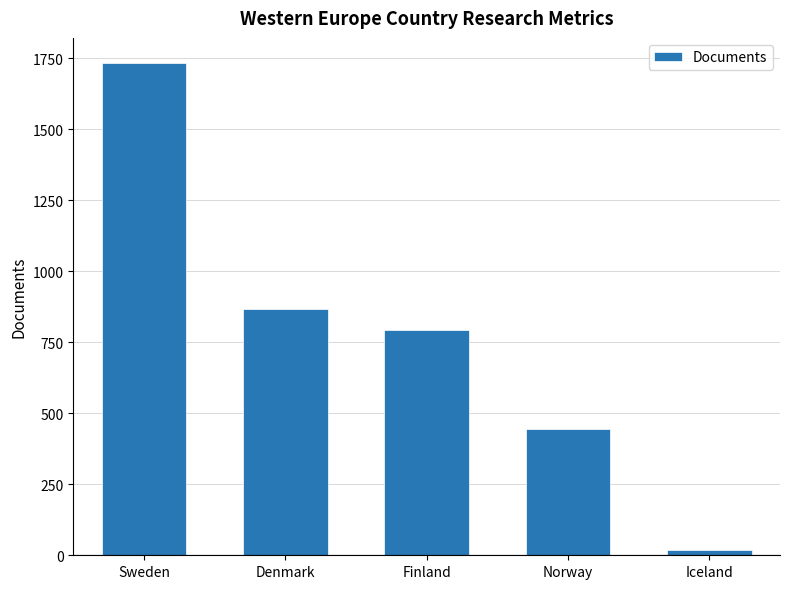

Which category has the lowest value across all series?

Iceland